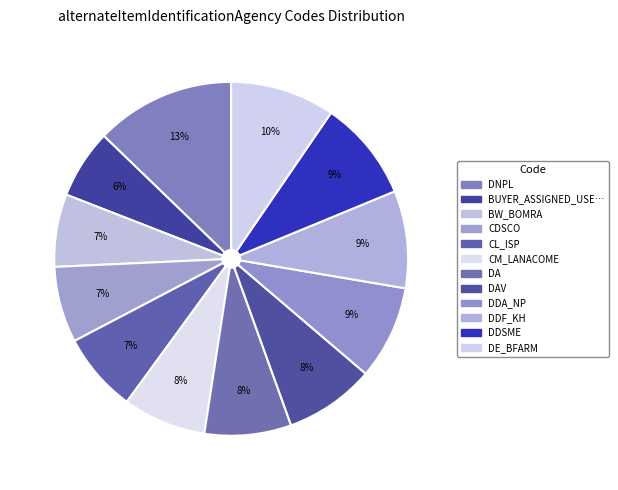

How many segments does this pie chart have?

12